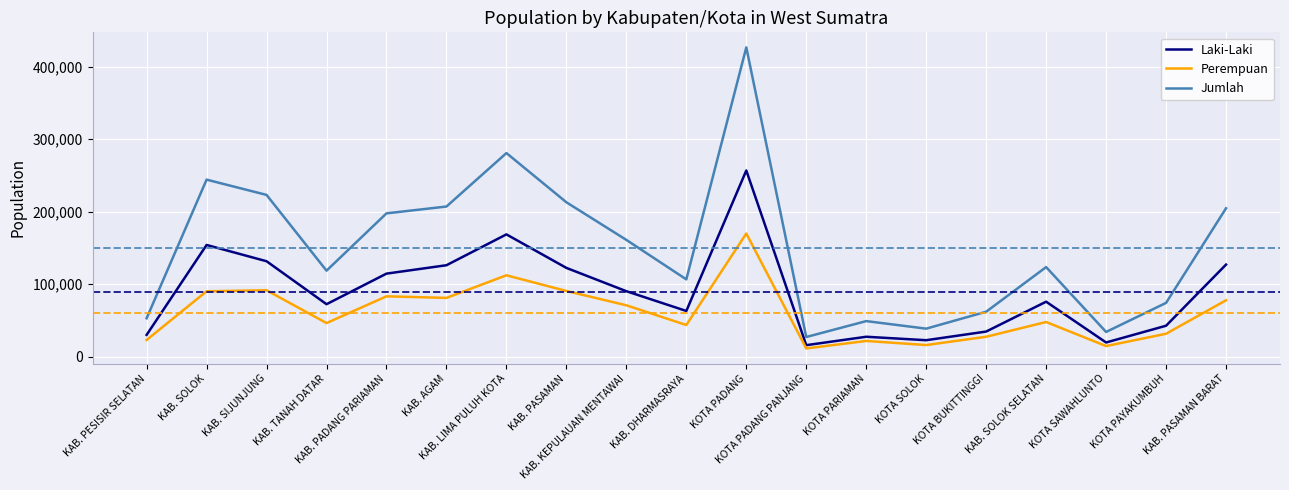

Between KAB. SIJUNJUNG and KAB. PADANG PARIAMAN, which series saw the biggest shift?

Jumlah